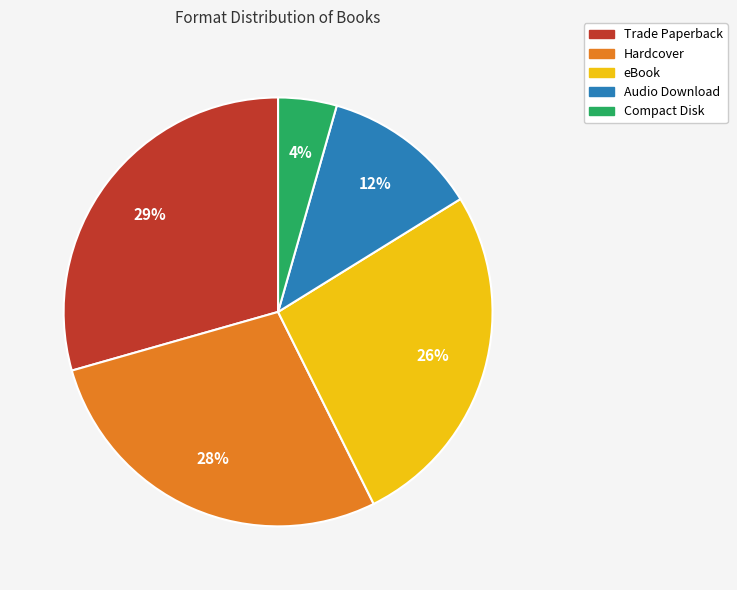

How many slices are in this pie chart?

5